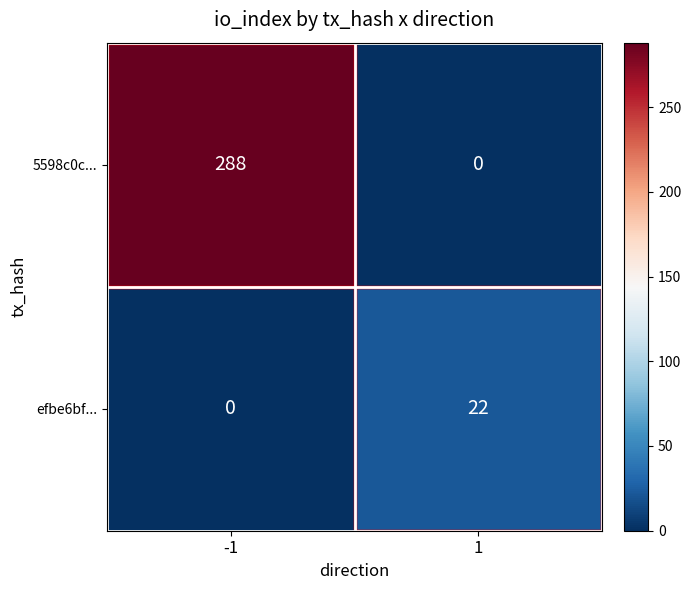

What is the approximate value of 5598c0c... at -1, to the nearest 50?

300